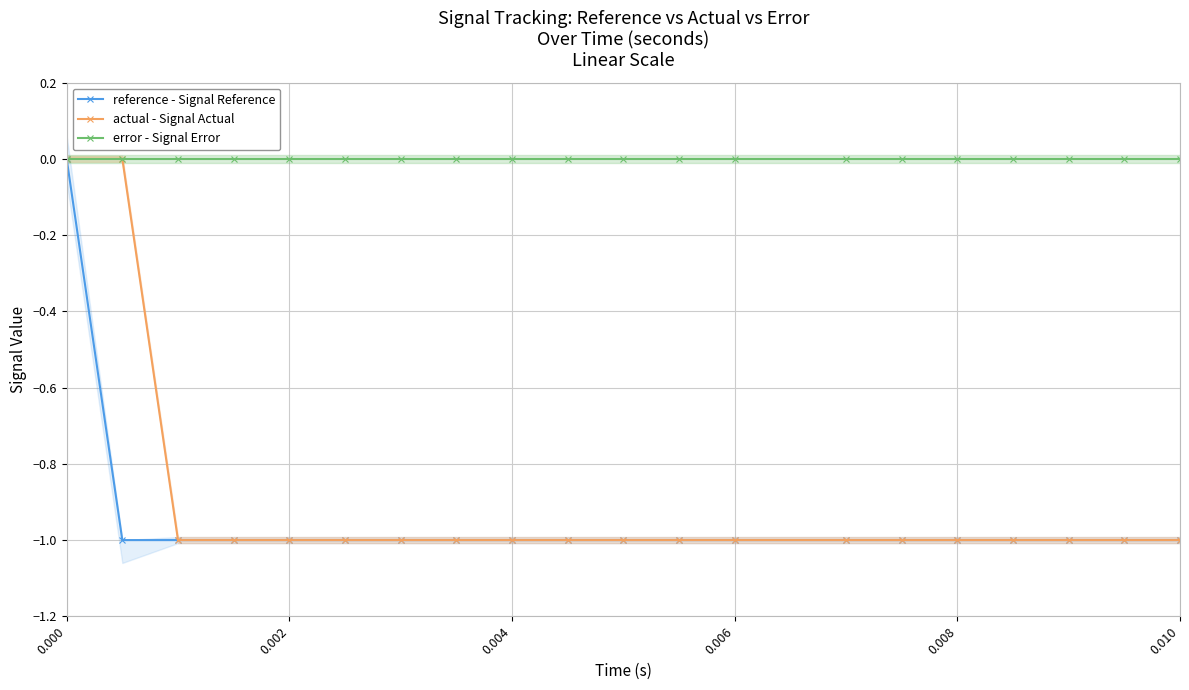

What is the average value of the actual - Signal Actual series?

-1